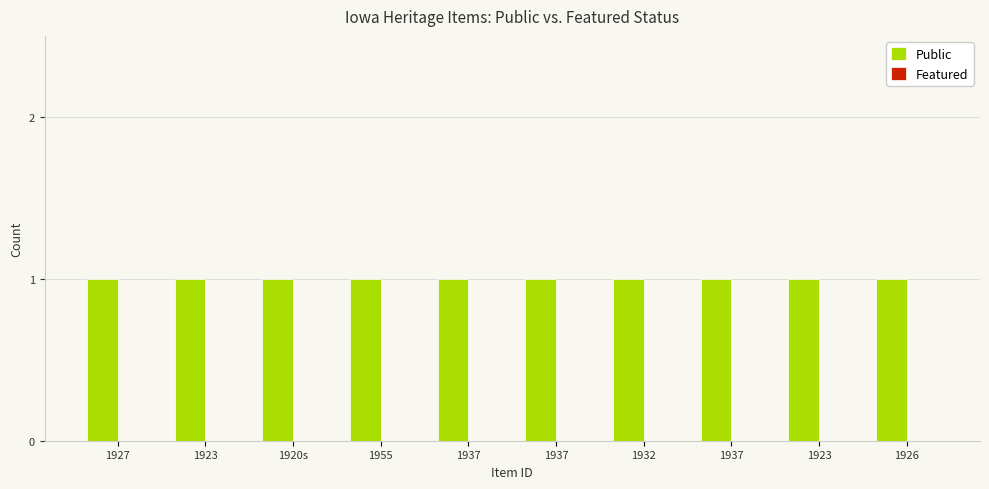

What is the label of the 9th bar from the left?

1923